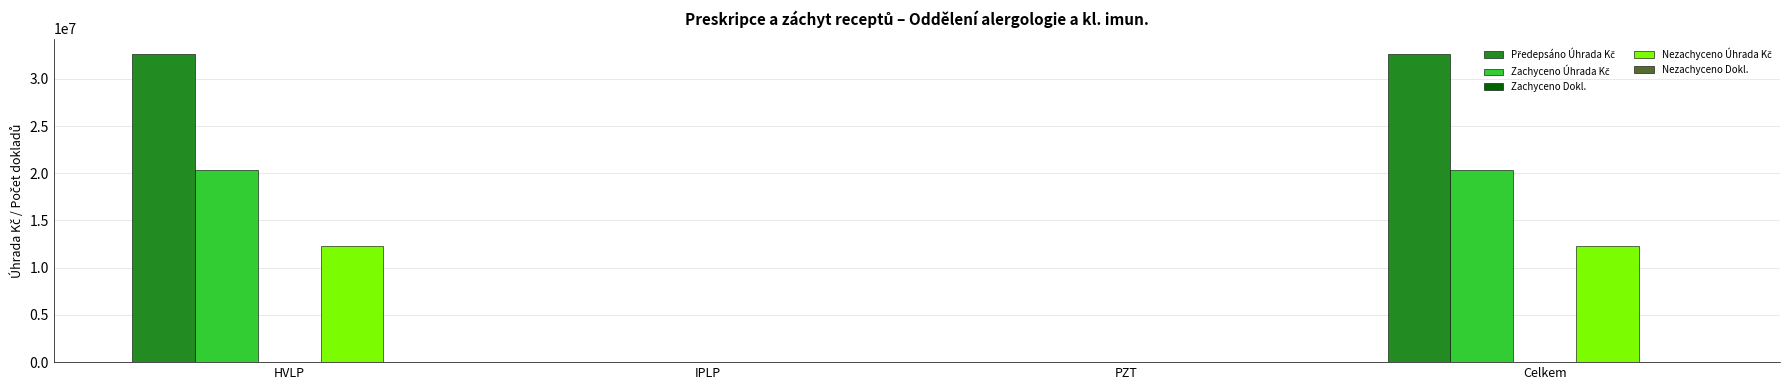

What is the greatest value displayed?

32627250.8